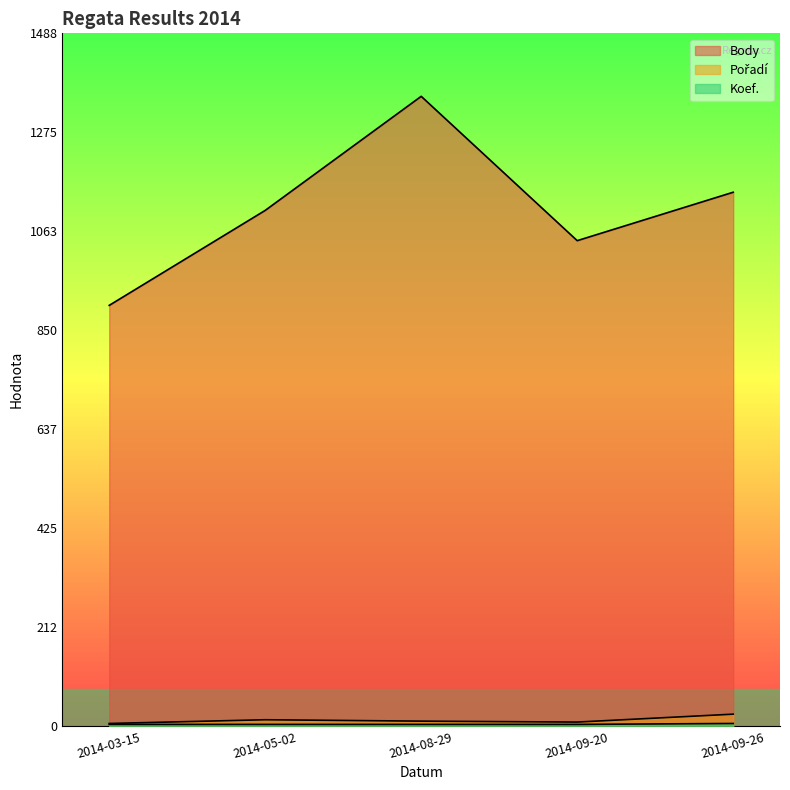

How many interior local valleys does the Pořadí series have?

1